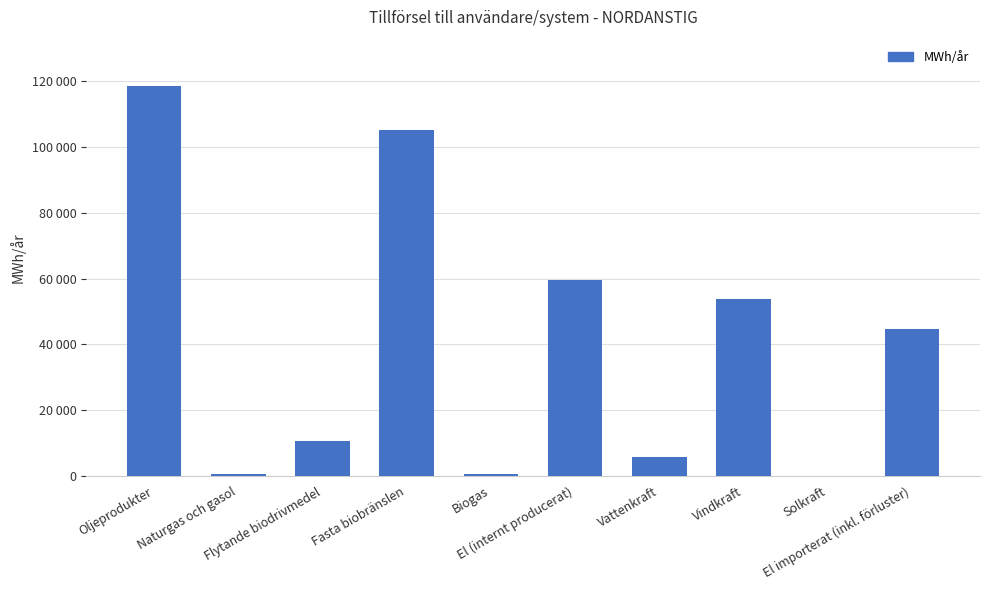

Reading left to right, list all the values displayed in this chart.

Oljeprodukter=118398.0	Naturgas och gasol=473.0	Flytande biodrivmedel=10623.0	Fasta biobränslen=105235.0	Biogas=463.7	El (internt producerat)=59516.7	Vattenkraft=5715.0	Vindkraft=53787.4	Solkraft=14.2	El importerat (inkl. förluster)=44776.8